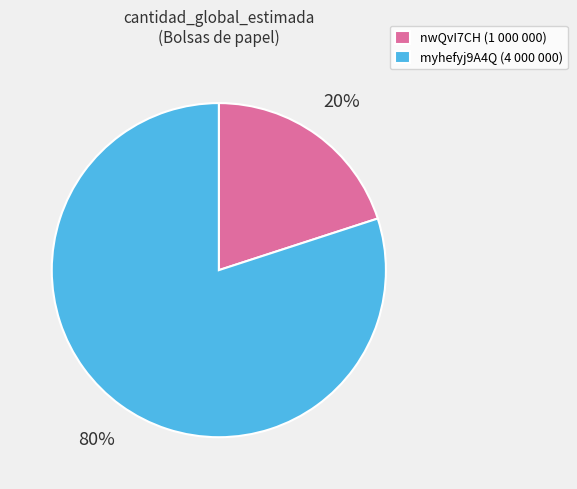

To the nearest percent, what portion does nwQvI7CH (1 000 000) represent?

20%